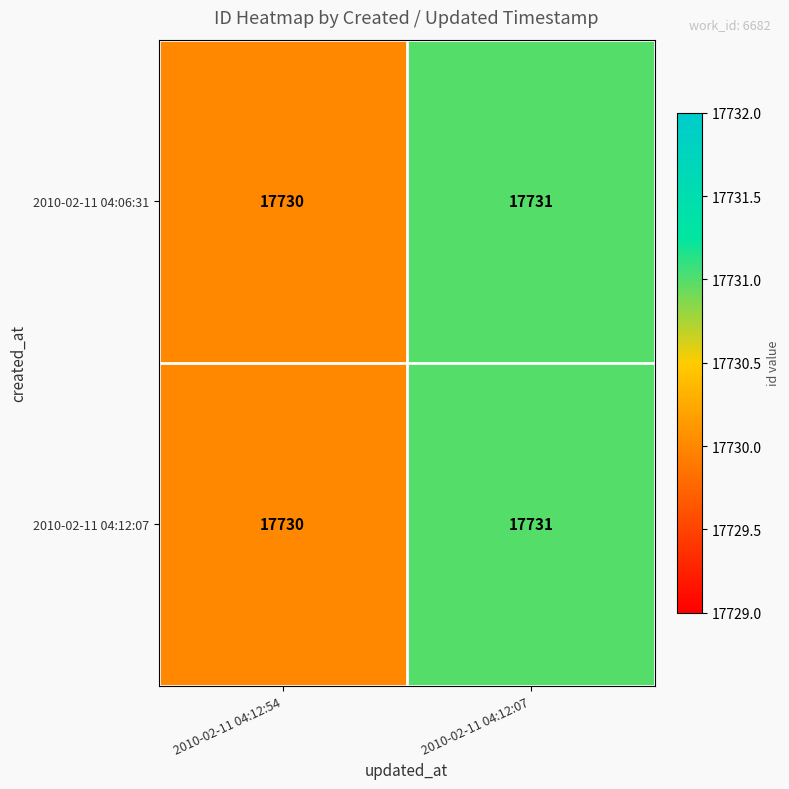

True or false: 2010-02-11 04:12:07 has a value of 30915 at 2010-02-11 04:12:54.

False